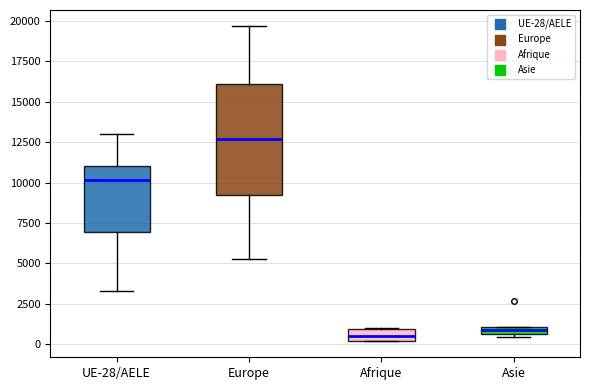

Which box is the tallest, from its lower edge to its upper edge?

Europe